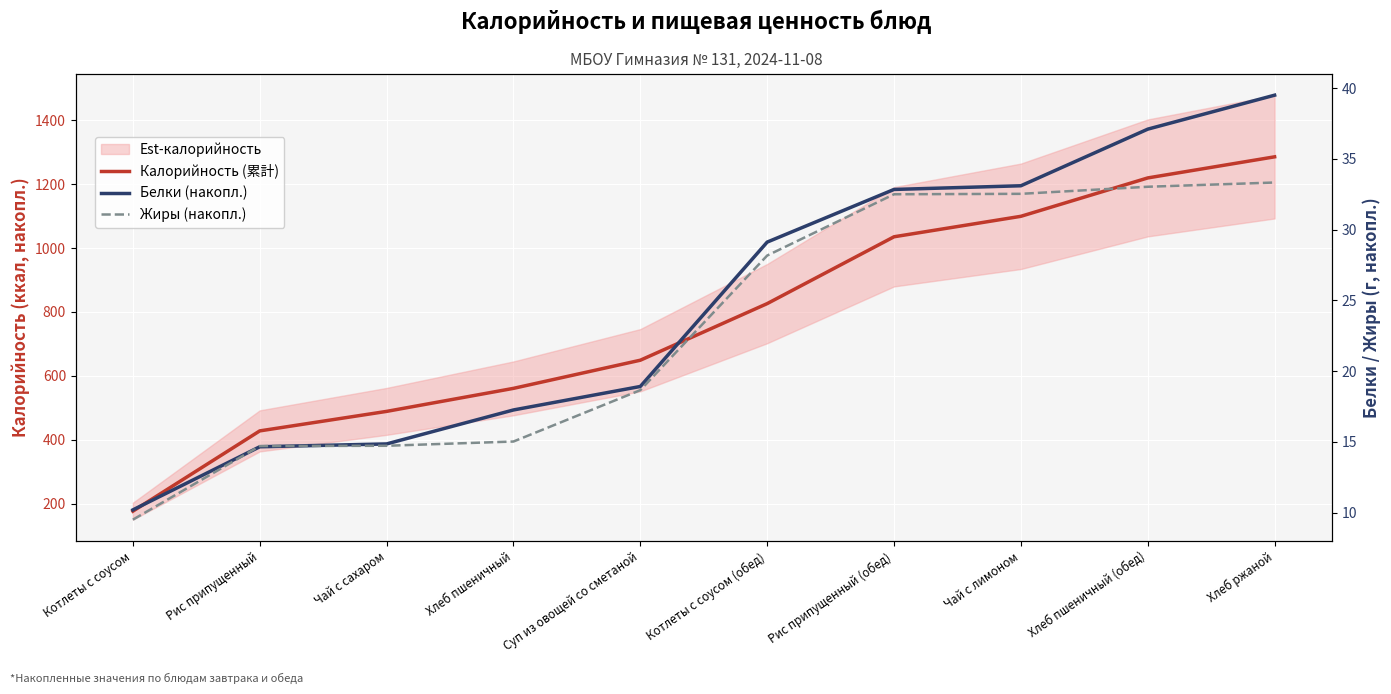

What is the label of the 8th point from the right?

Чай с сахаром